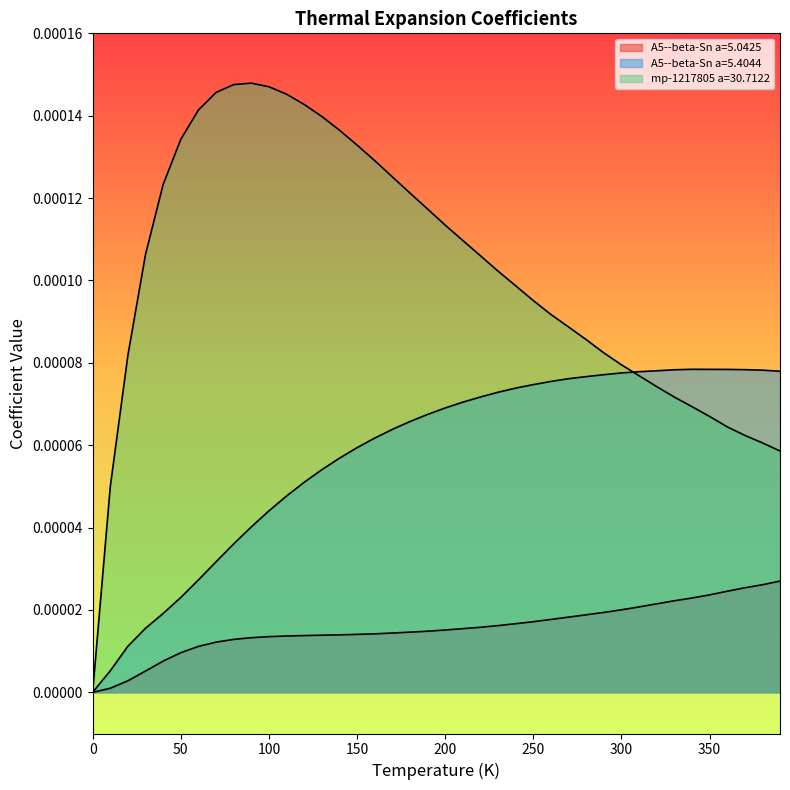

True or false: A5--beta-Sn a=5.4044 and A5--beta-Sn a=5.0425 intersect in this chart.

False